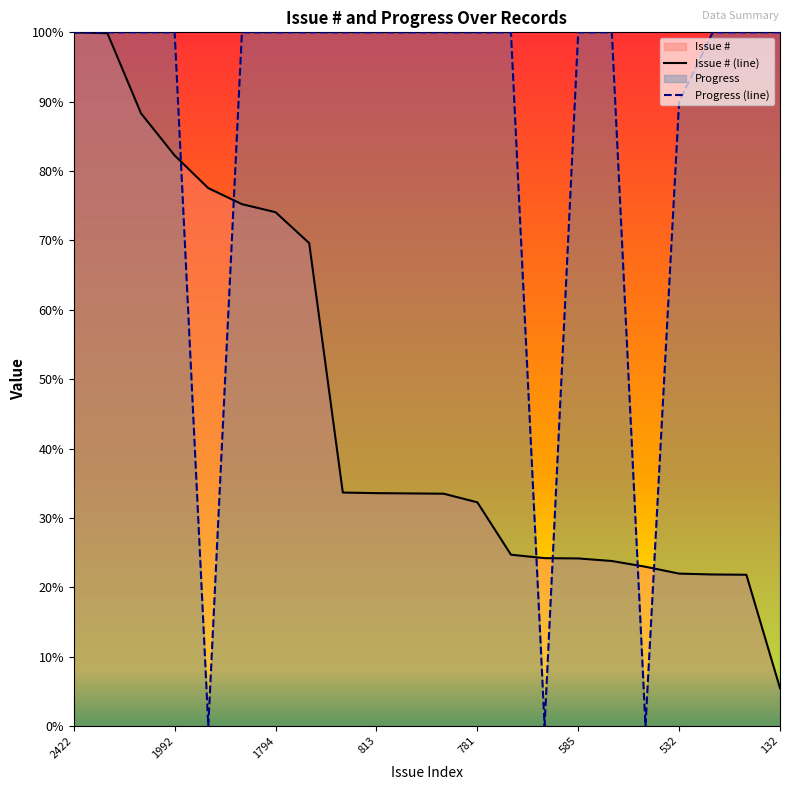

What is the highest value of the Progress (line) series?

100.0